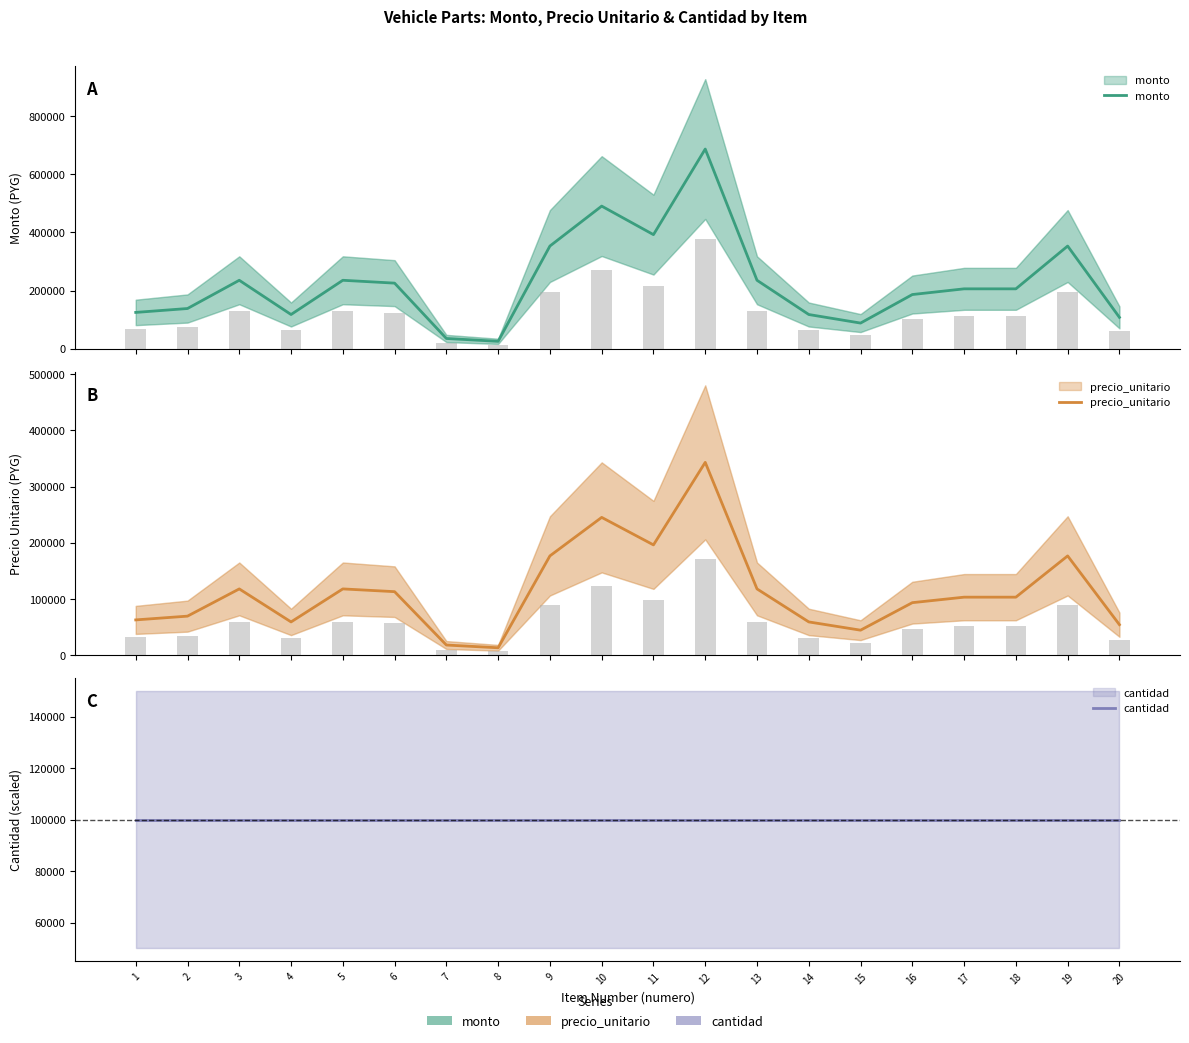

Where is monto nearest to the value 355740?

9